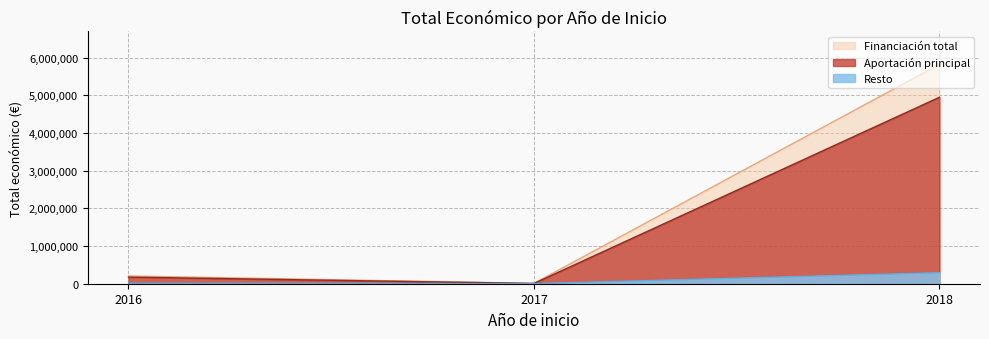

What is the spread (max minus min) of values at 2018?

5528965.8